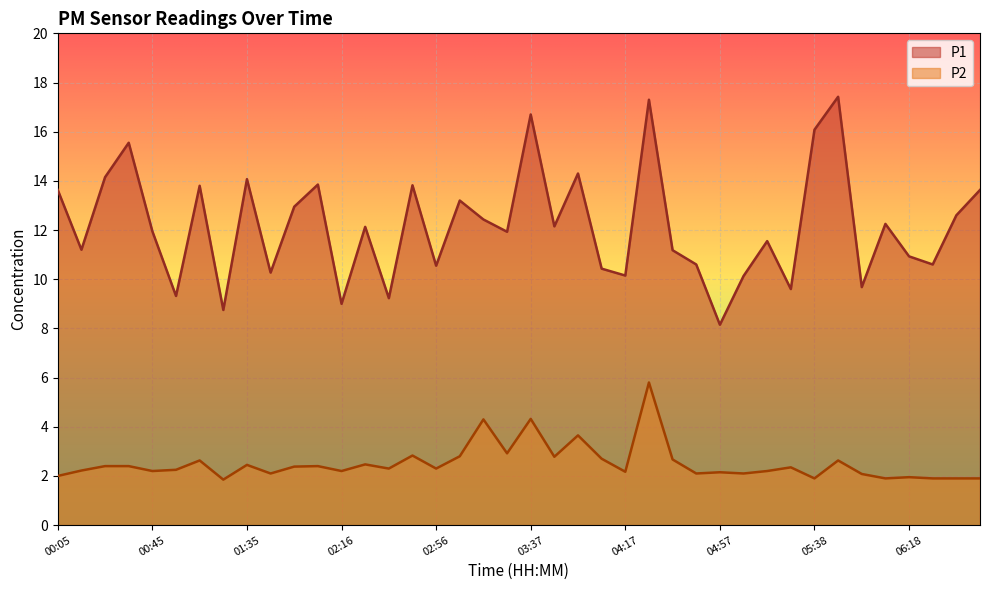

What is the sum of all P2 values?

100.5